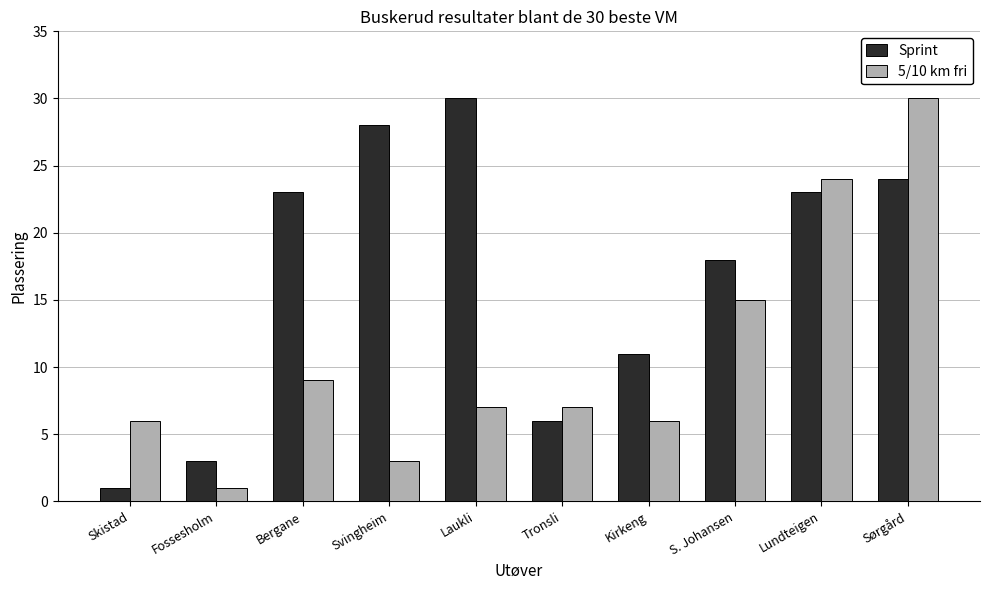

What is the spread (max minus min) of values at Skistad?

5